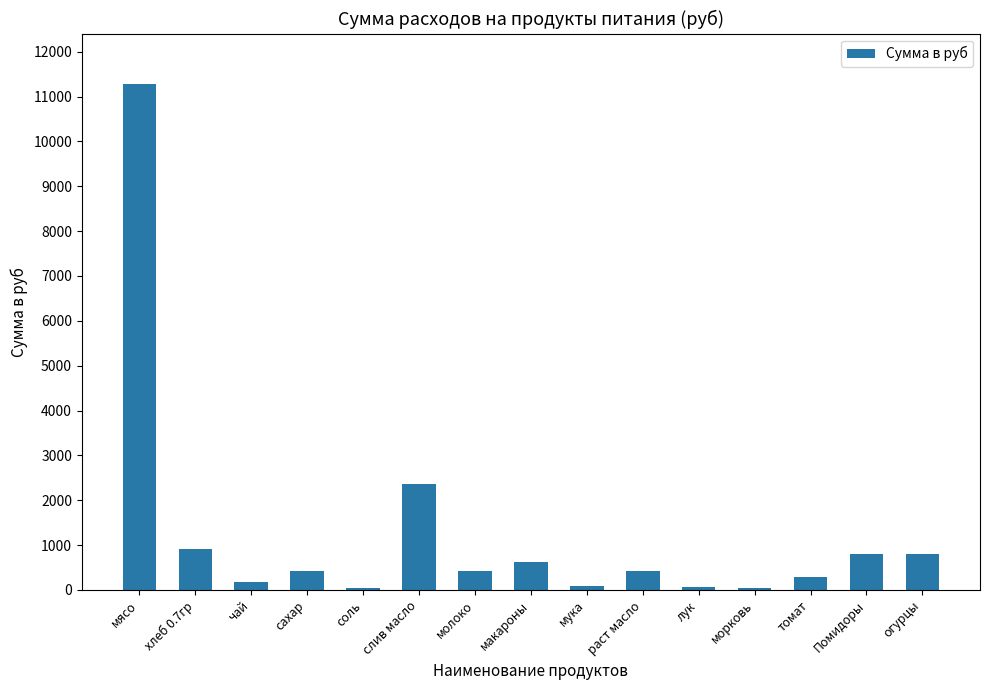

Which label corresponds to the largest value in the chart?

мясо